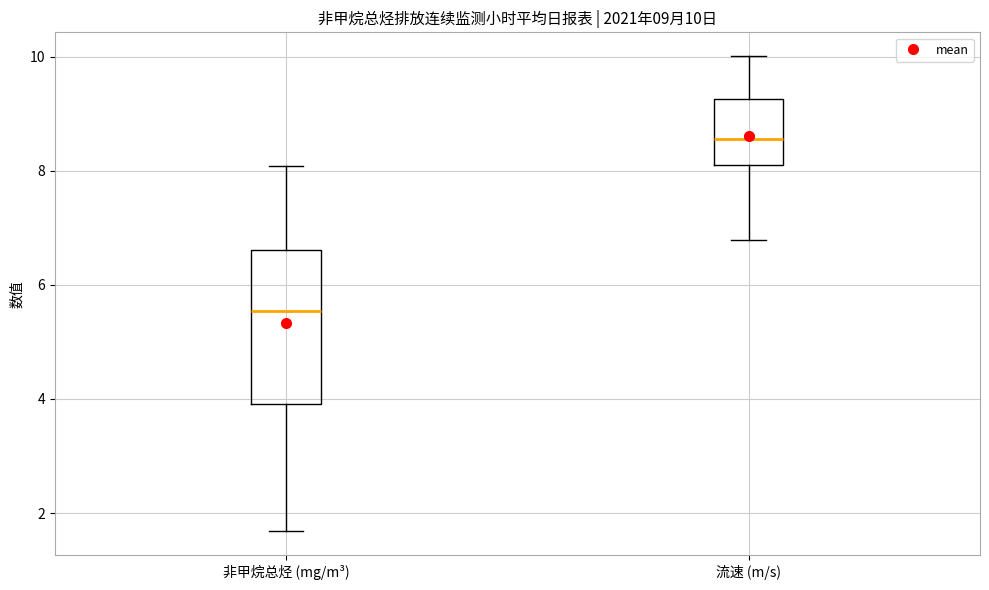

Comparing the boxes themselves (not the whiskers), which one is the tallest?

非甲烷总烃 (mg/m³)